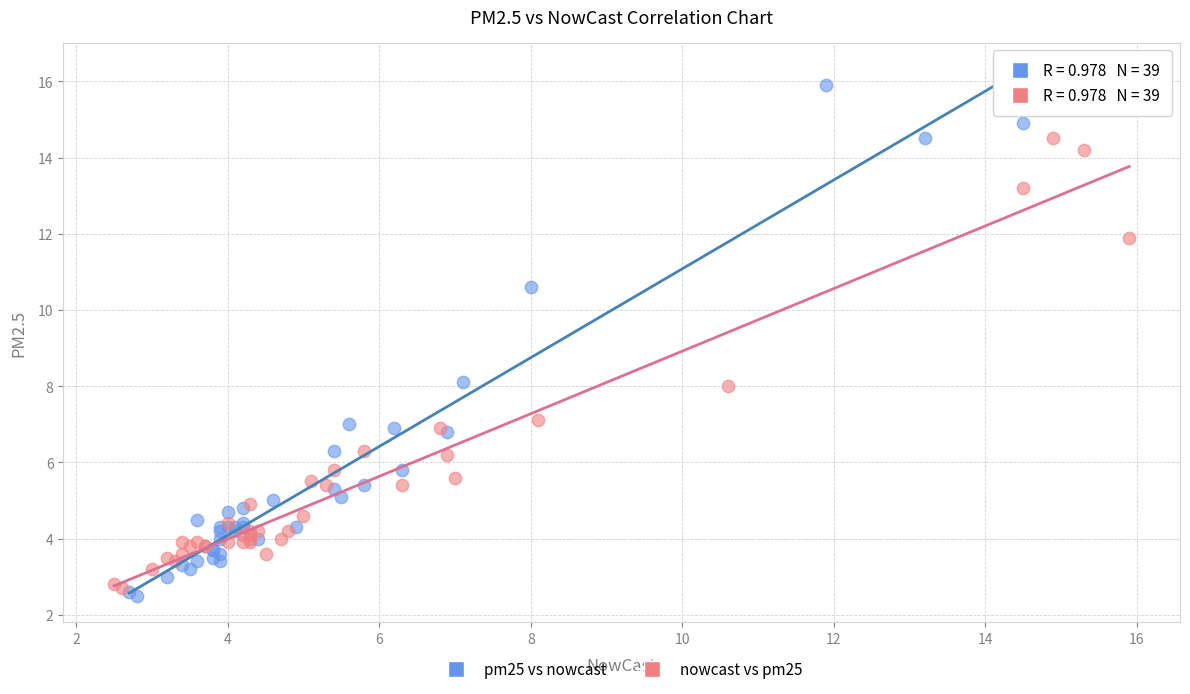

Which series has the widest spread of Y values?

pm25 vs nowcast